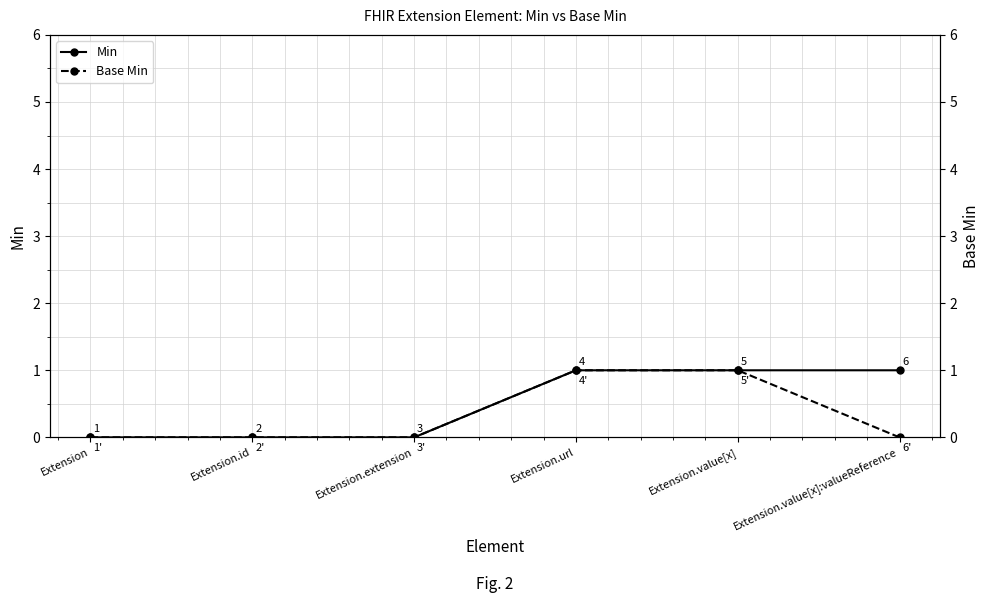

True or false: Min and Base Min intersect in this chart.

False